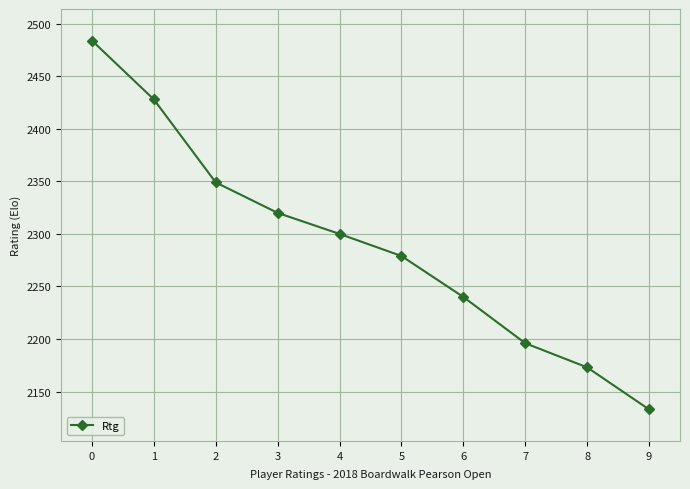

What is the average value?

2290